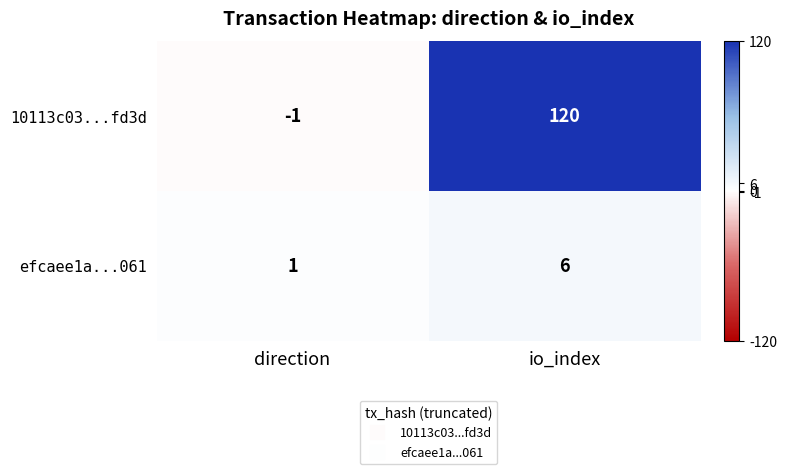

What is the sum of all efcaee1a...061 values?

7